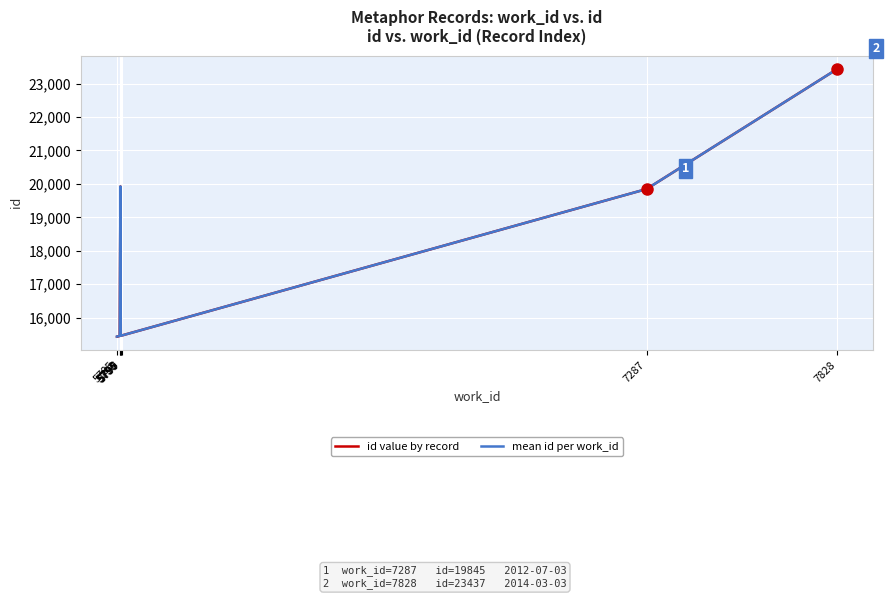

What is the value of the 3rd point from the left?

15433